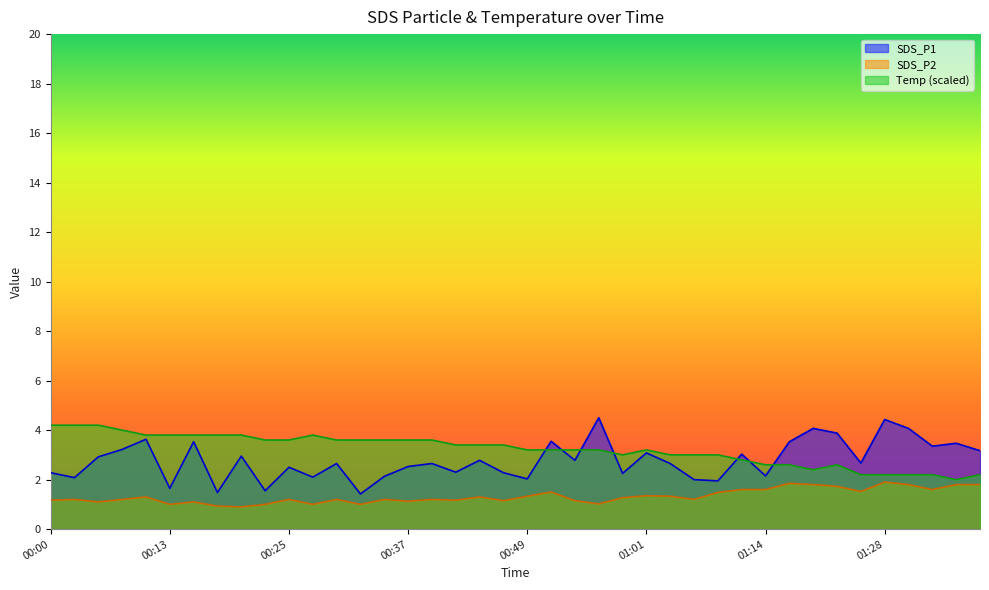

What is the sum of the SDS_P2 values at 00:20 and 01:30?

2.7